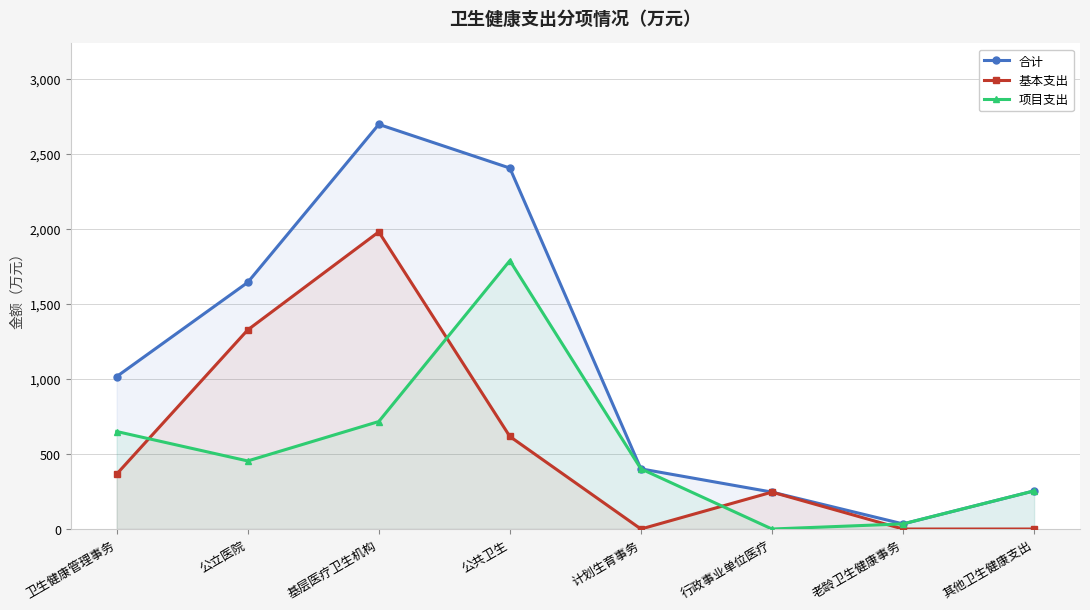

The 基本支出 series shows 1978.8 at 基层医疗卫生机构. True or false?

True